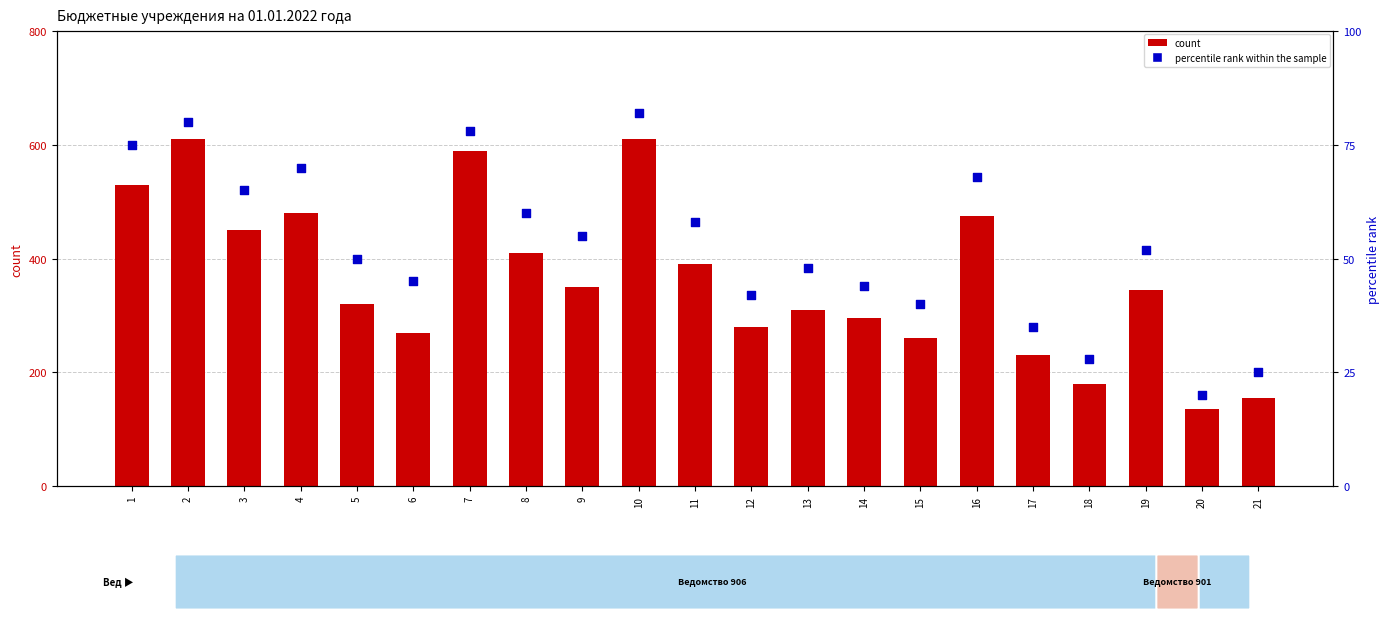

What are all the series names shown in the legend?

count, percentile rank within the sample